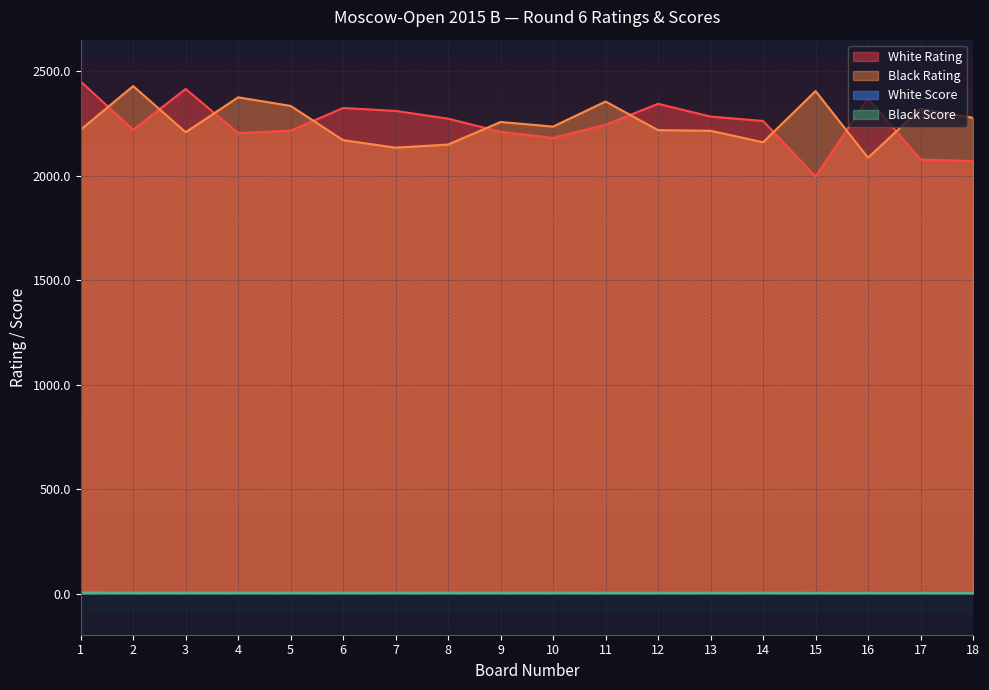

Where is White Score nearest to the value 3?

16